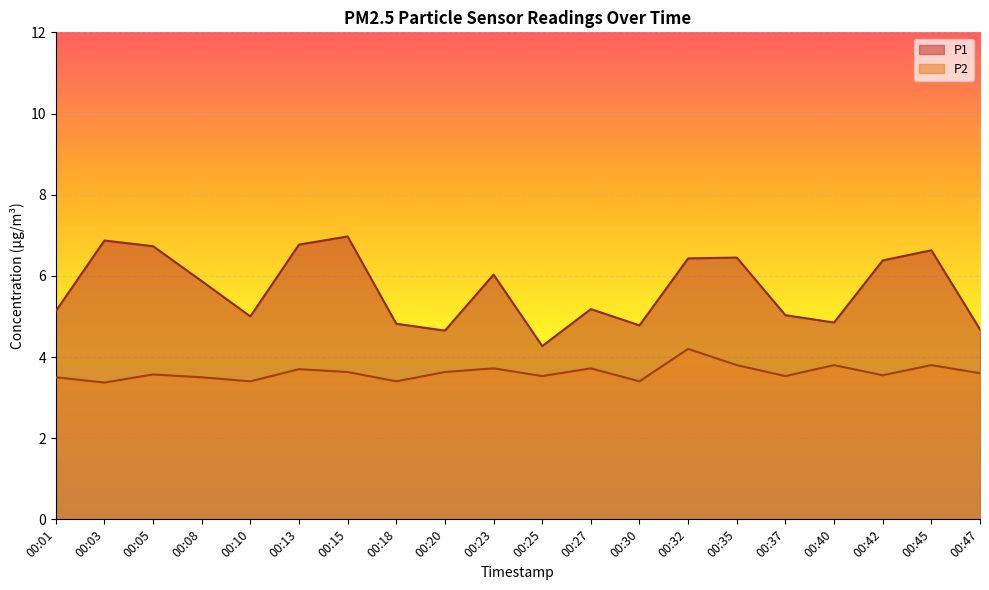

What is the minimum value shown in the chart?

3.4